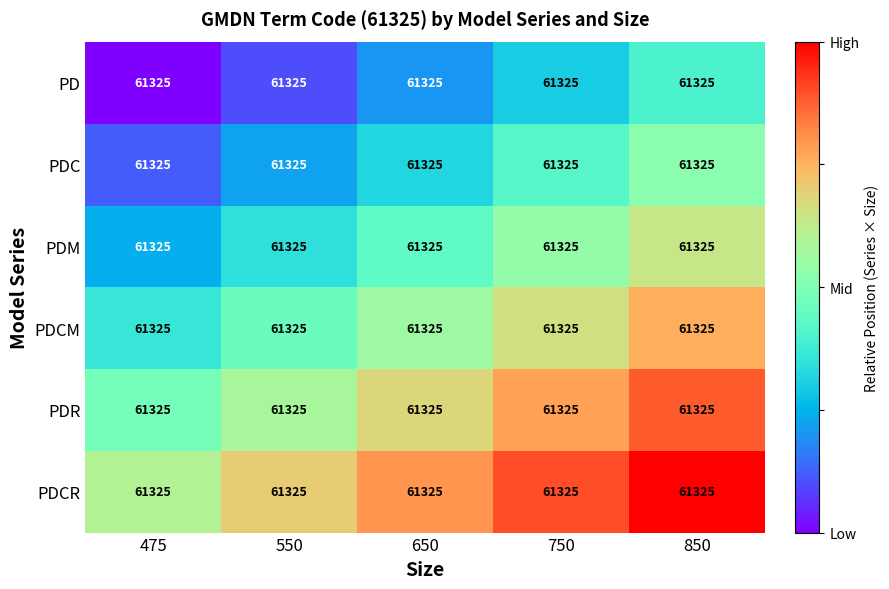

List the labels in order of PD value, smallest first.

475, 550, 650, 750, 850